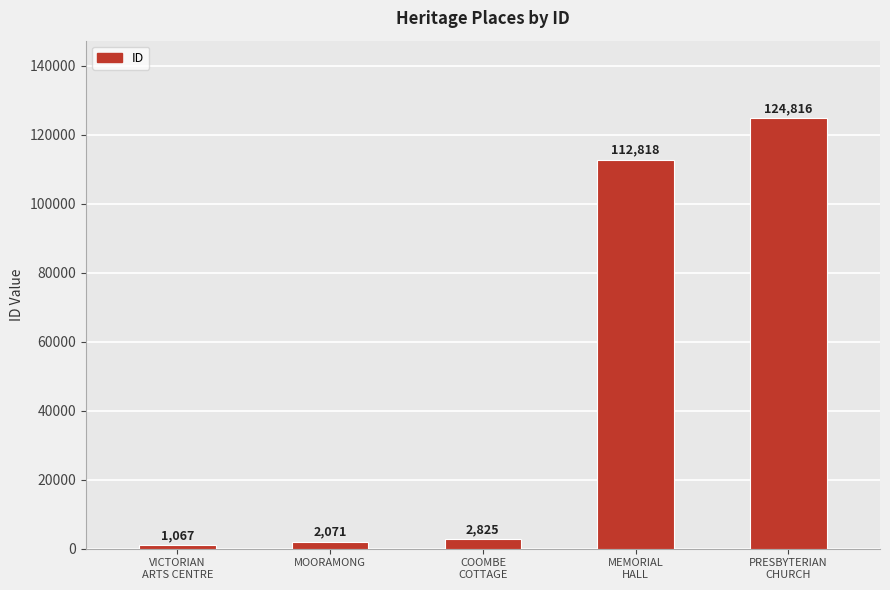

What is the approximate value at COOMBE
COTTAGE?

2825